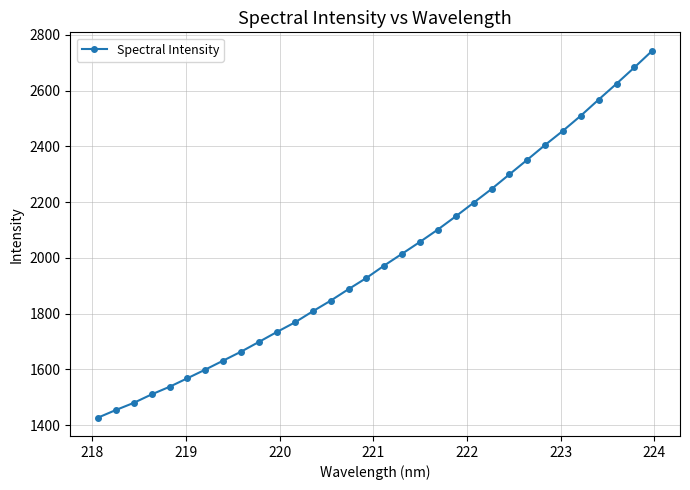

What is the smallest value displayed?

1426.5